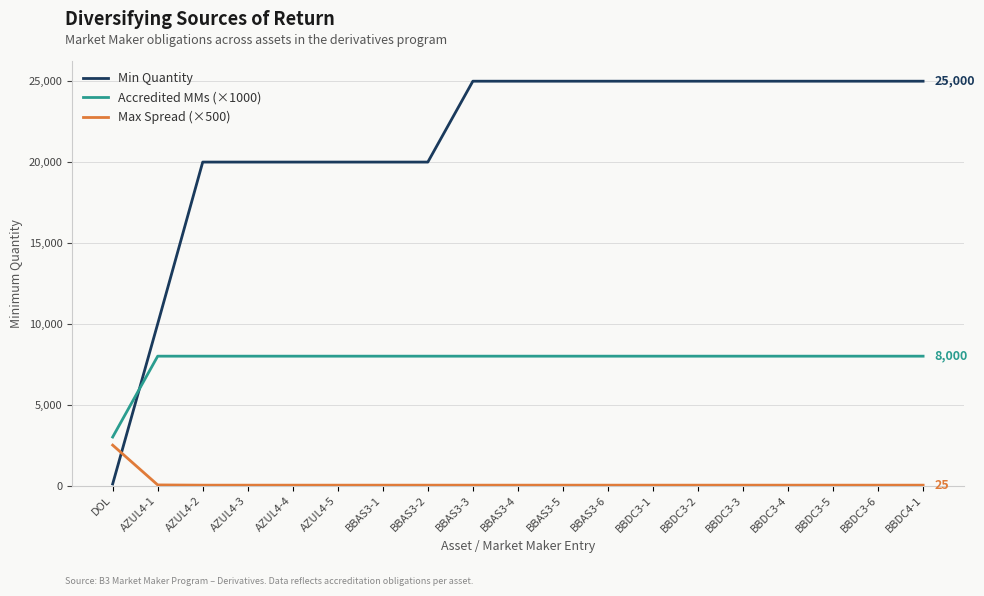

At how many categories does at least one series exceed 7181?

18